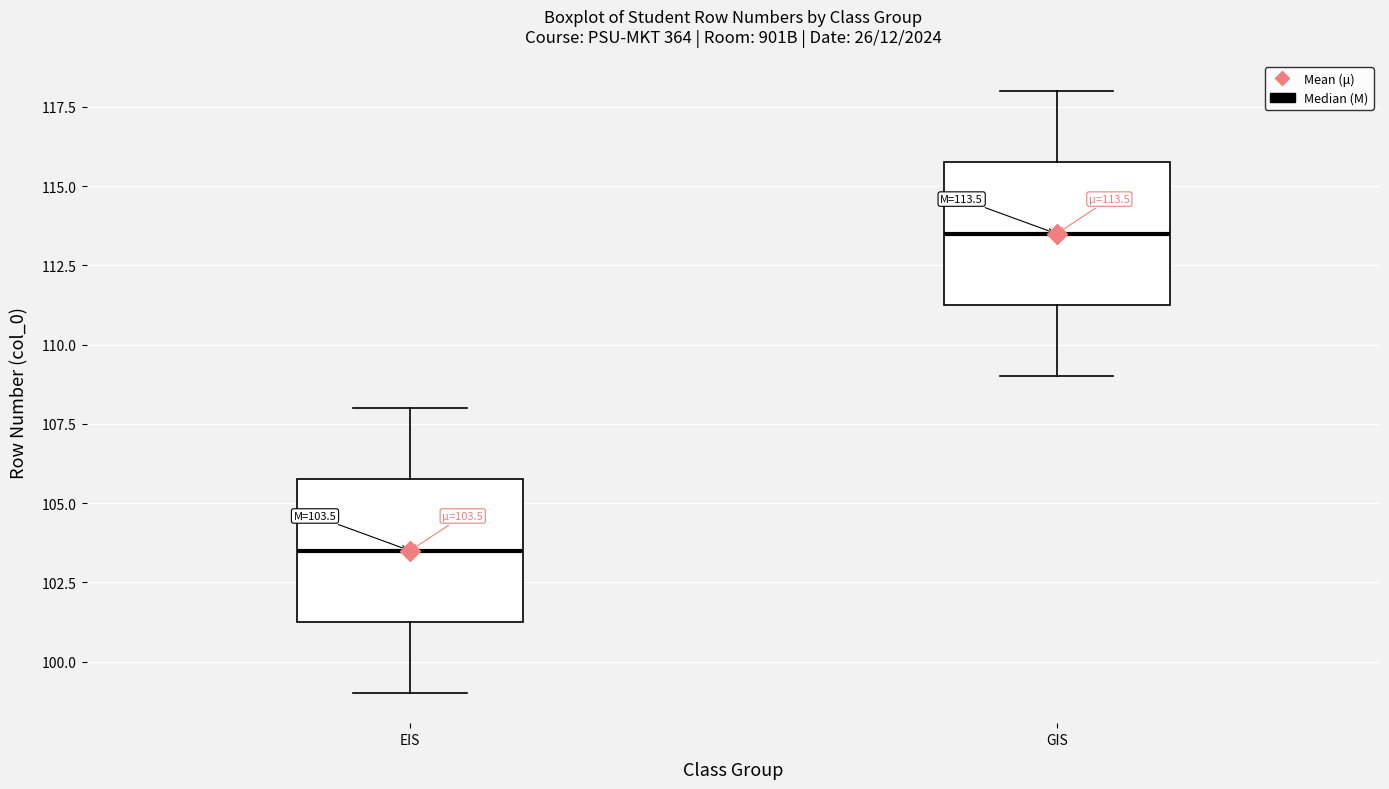

Which box's median line is the lowest?

EIS